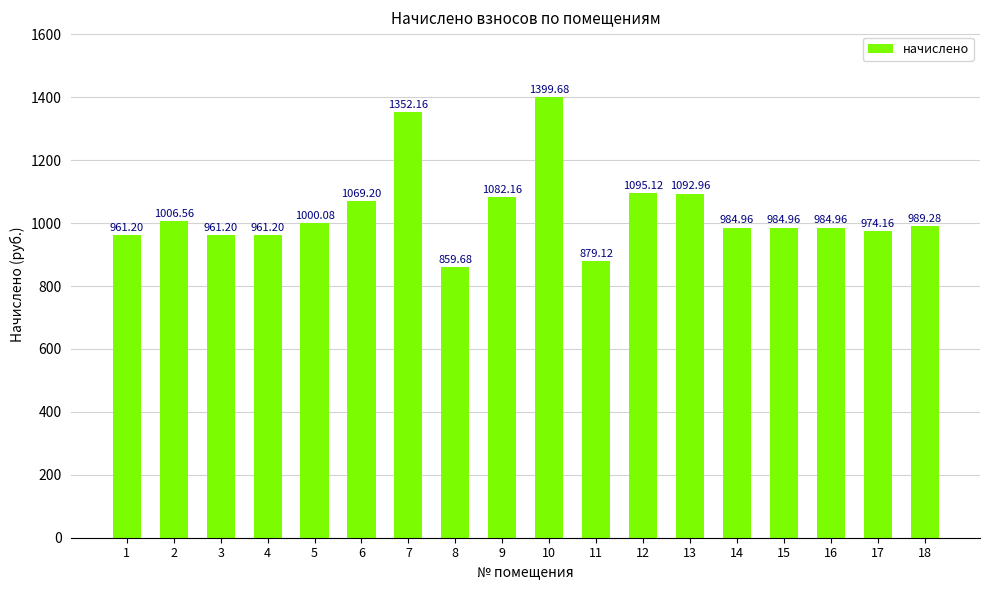

Approximately how many times larger is the value at 11 compared to 3?

0.9